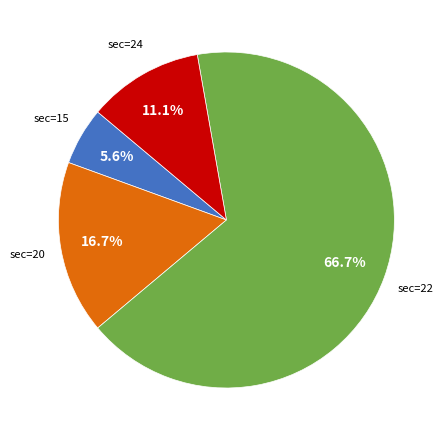

Is there a majority slice in this chart?

Yes